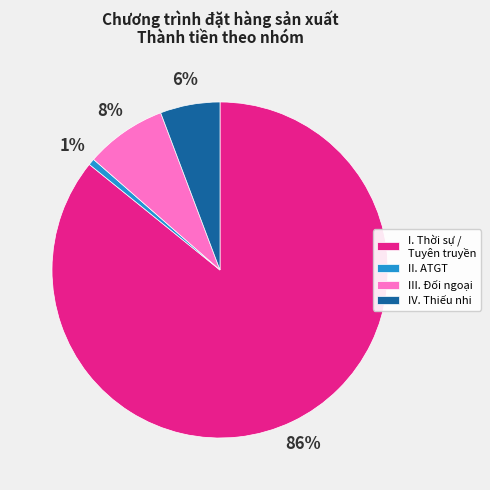

To the nearest percent, what is the combined percentage of III. Đối ngoại and IV. Thiếu nhi?

14%